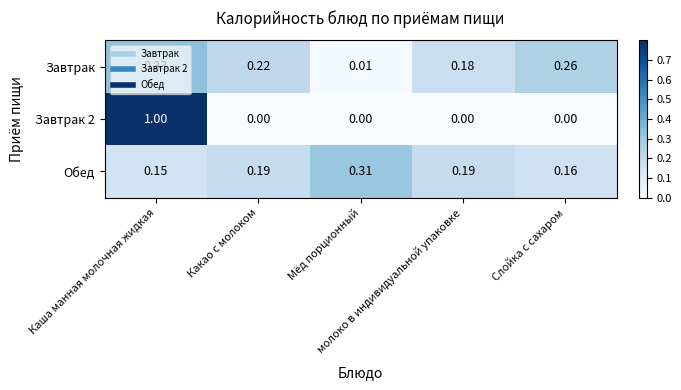

How many series are shown in this chart?

3